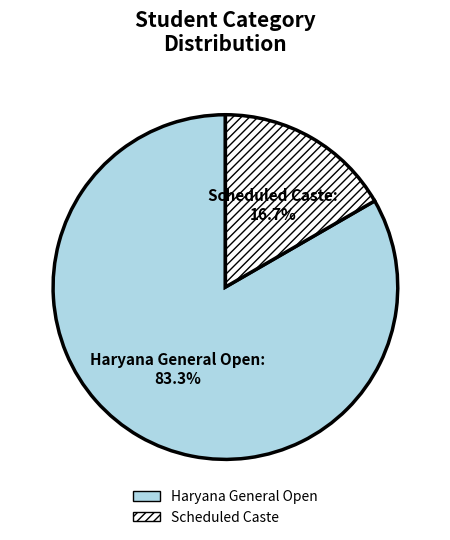

Is the sum of Haryana General Open and Scheduled Caste greater than half?

Yes